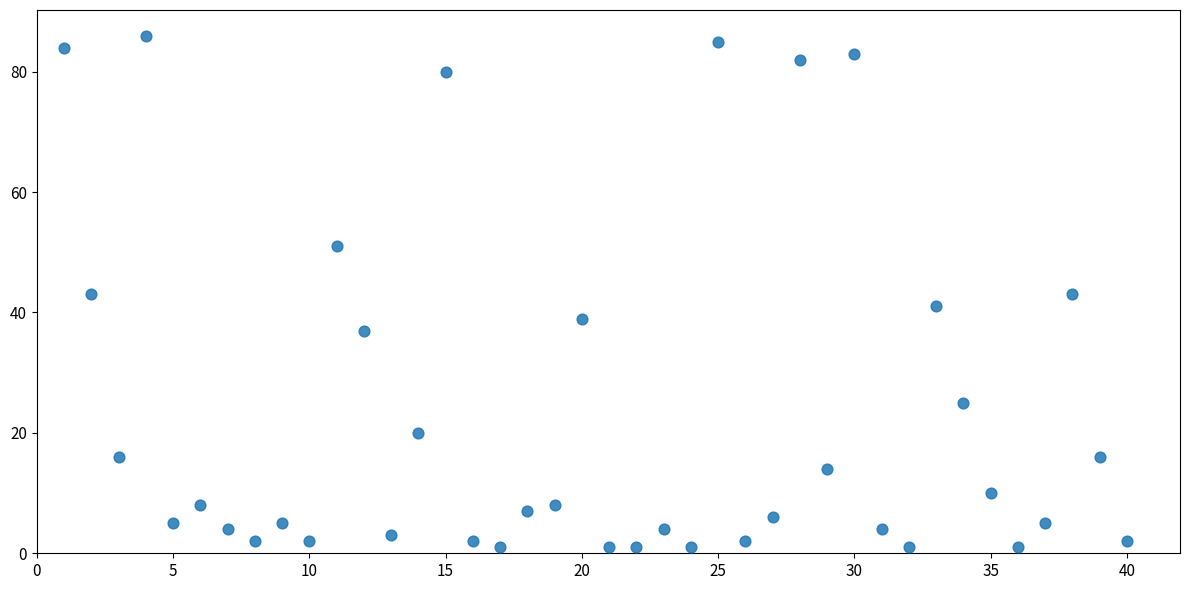

What is the range of X values (max minus min)?

39